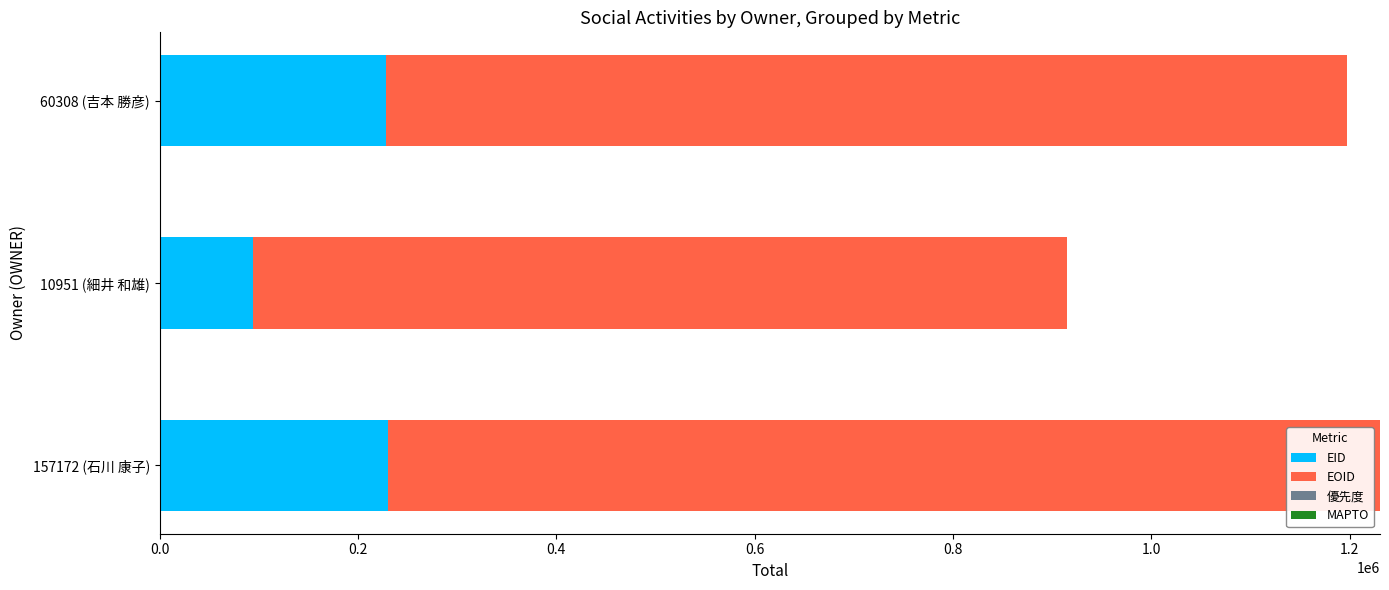

What is the sum of the EID values at 157172 (石川 康子) and 60308 (吉本 勝彦)?

458333